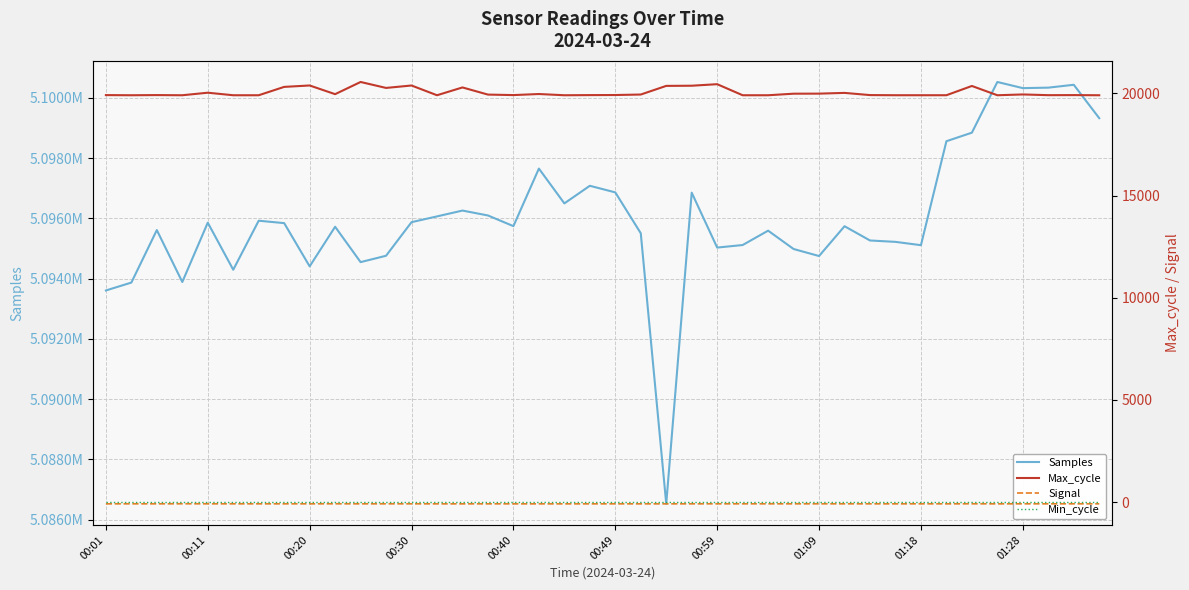

True or false: Signal and Max_cycle intersect in this chart.

False